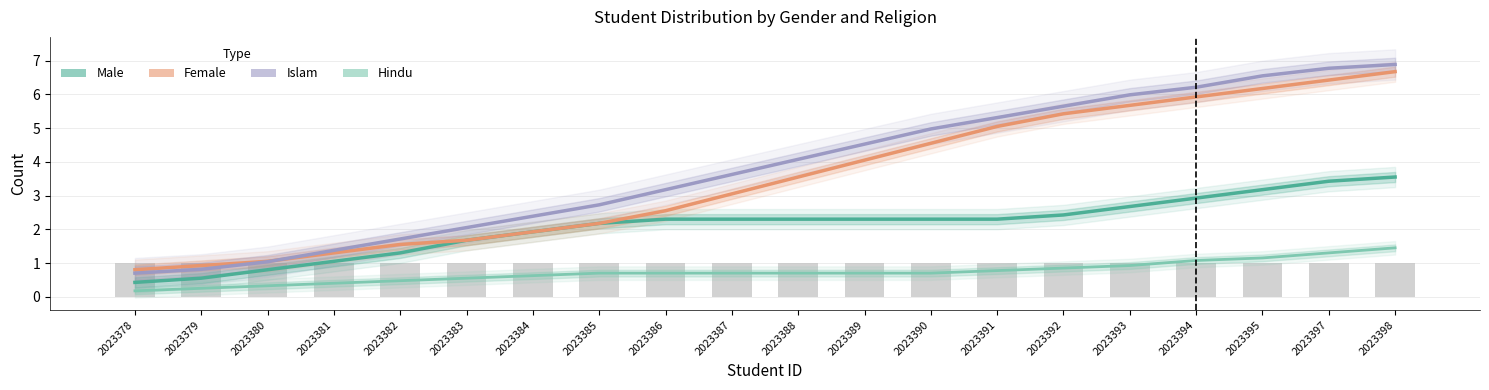

Which series has the widest spread of values?

Islam